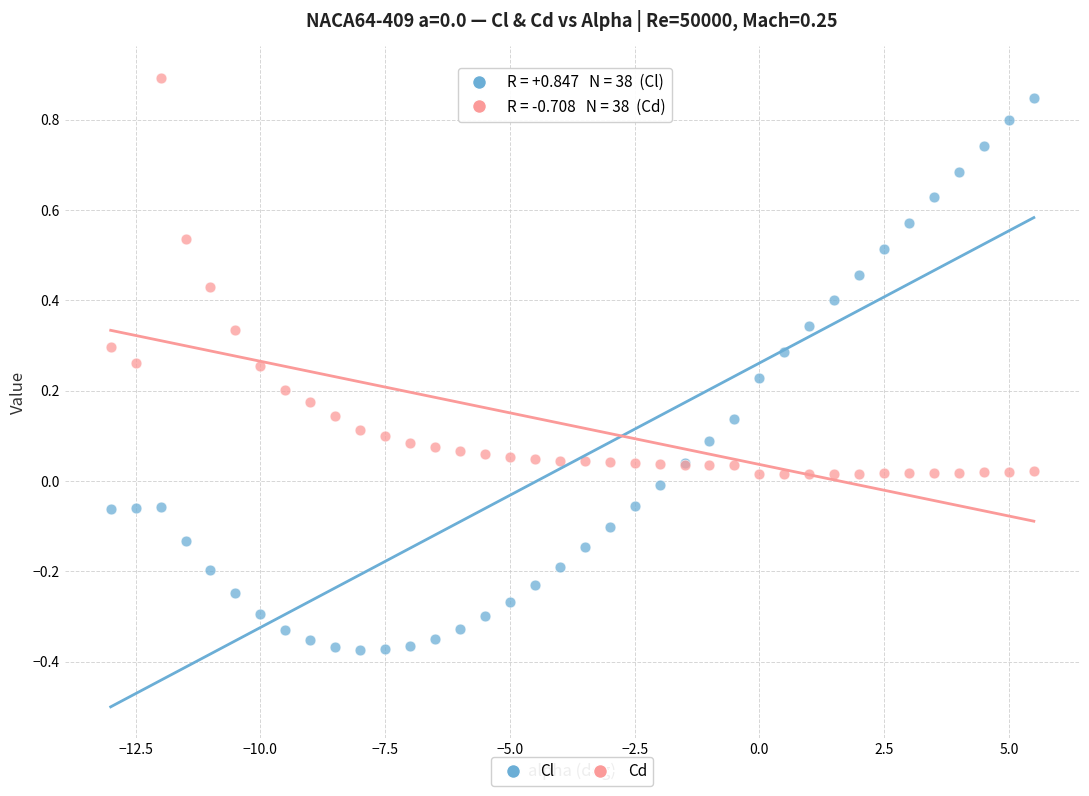

Which series contains the highest Y value?

Cd